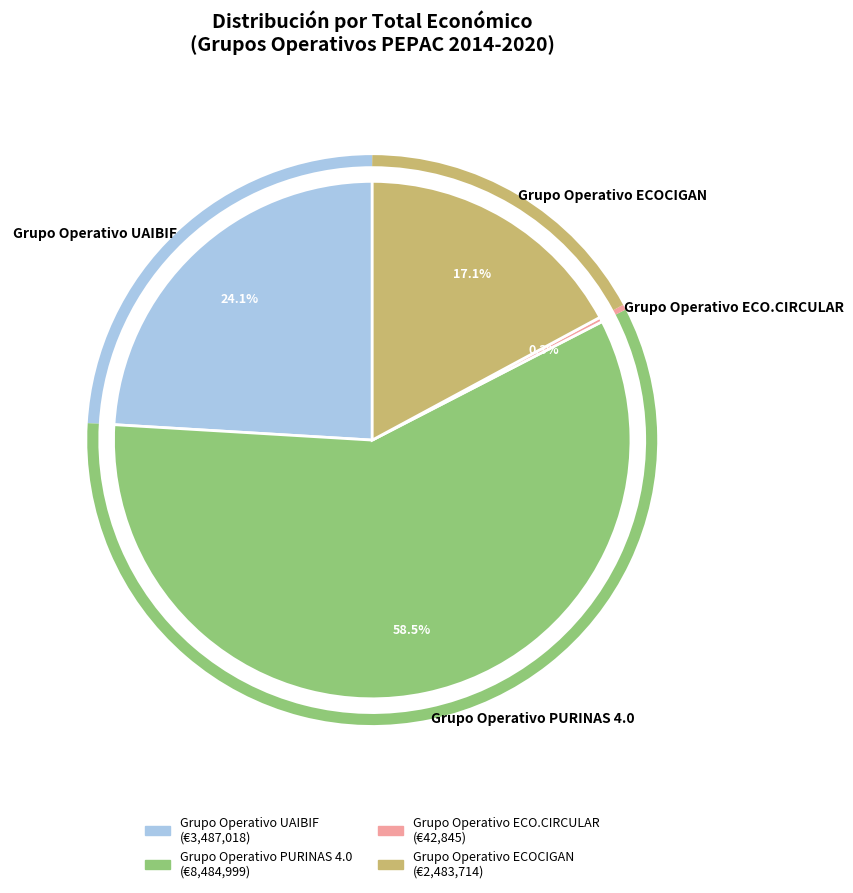

Is it true that Grupo Operativo PURINAS 4.0 is 50% of the pie?

False